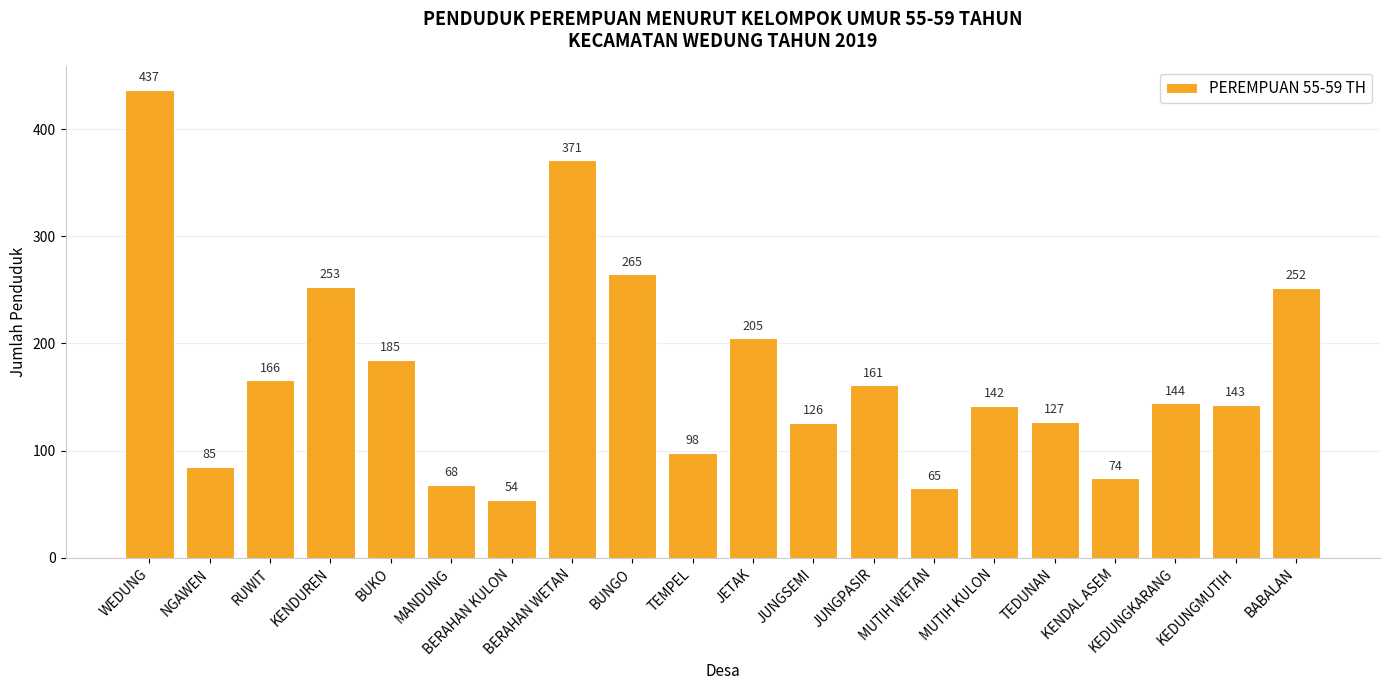

Where is the data nearest to the value 245?

BABALAN